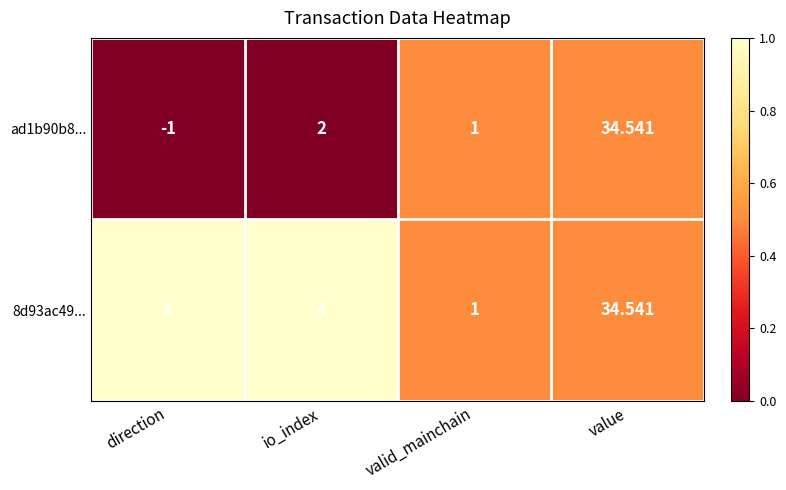

Is the value of 8d93ac49... at io_index greater than the value of ad1b90b8... at value?

No